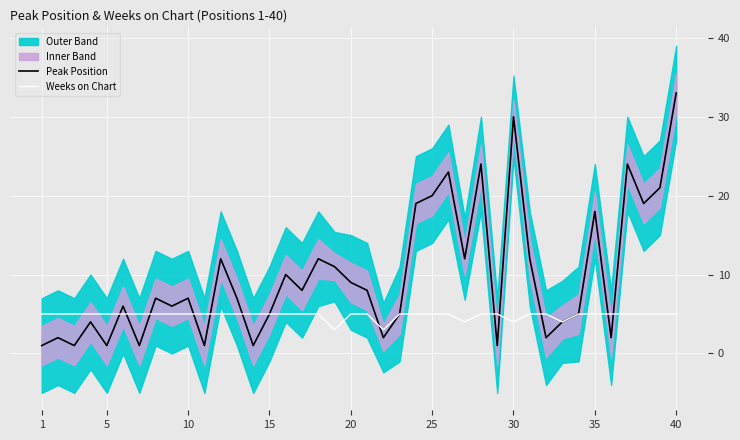

True or false: Peak Position has more than 1 interior local peaks.

True